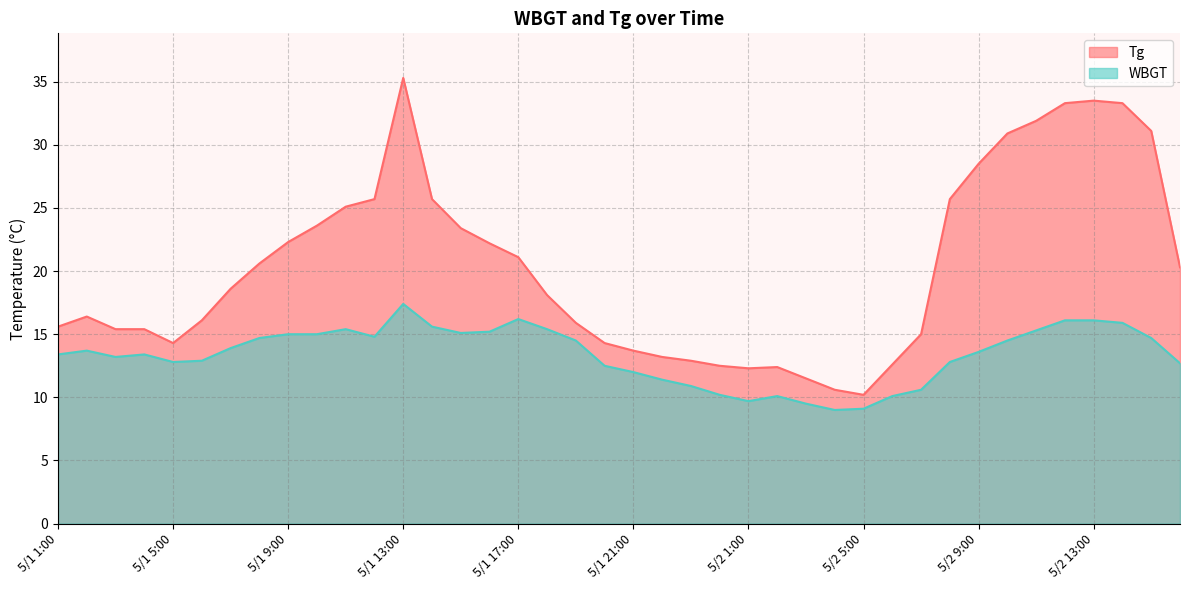

Count the number of data series in this chart.

2